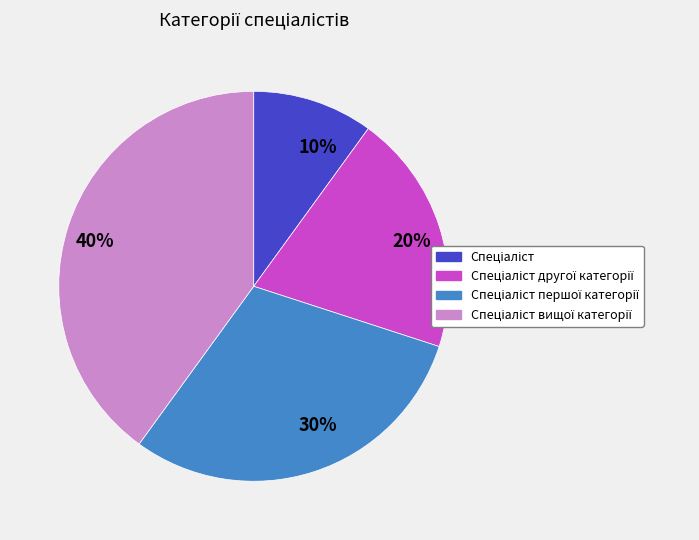

Count the number of slices in the pie.

4